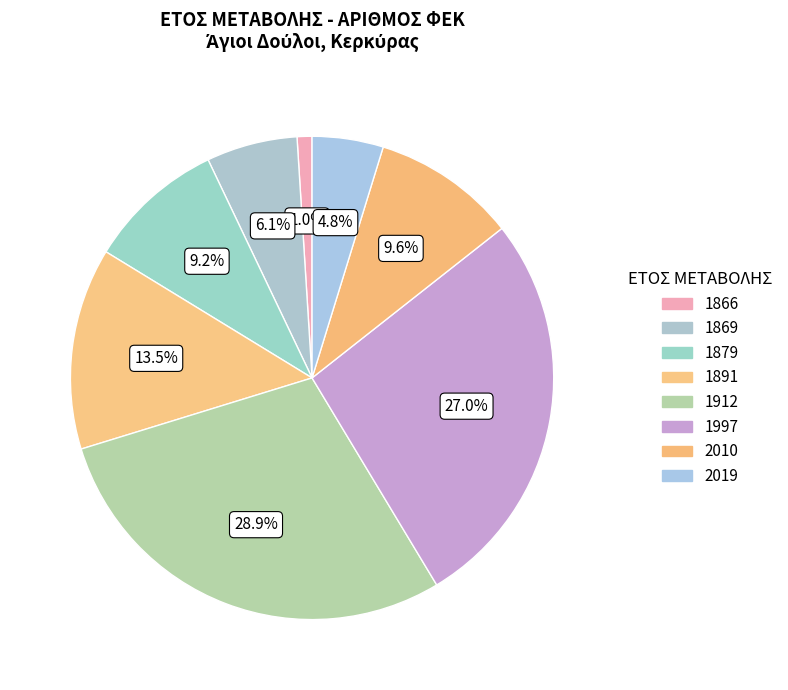

Approximately how many times larger is the value at 1912 compared to 1891?

2.1